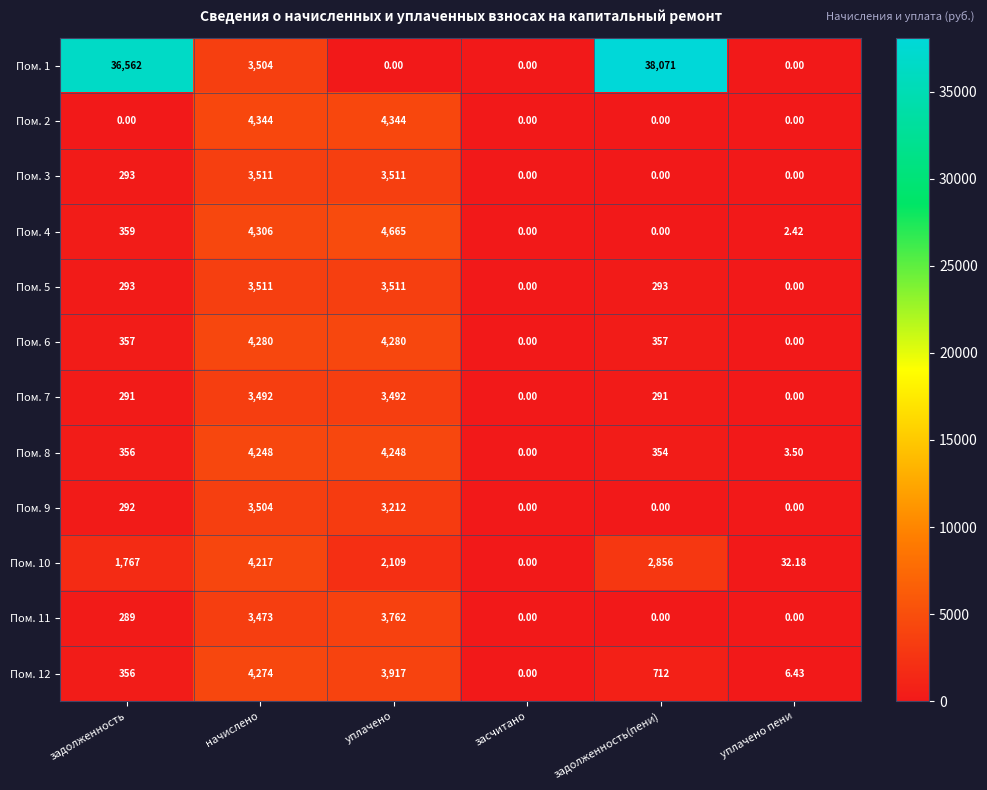

At which category does the chart reach its peak across all series?

задолженность(пени)